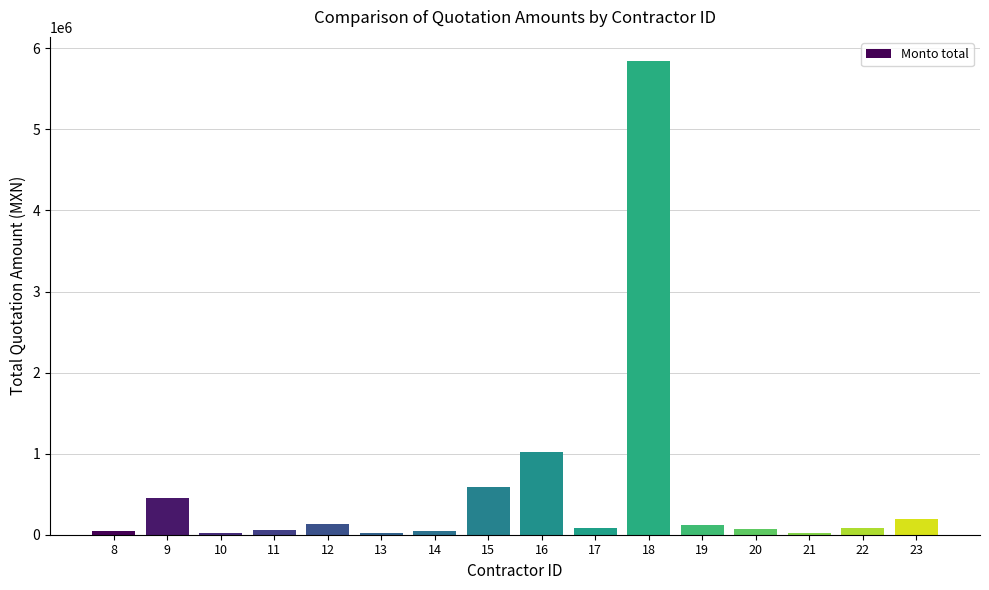

What is the maximum value shown in the chart?

5848625.2